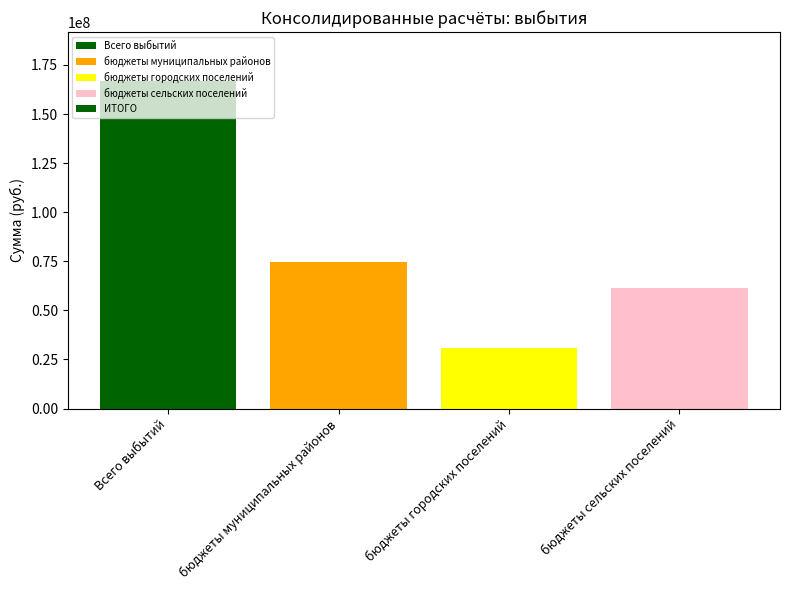

True or false: the data shows 61205212.6 at бюджеты сельских поселений.

True